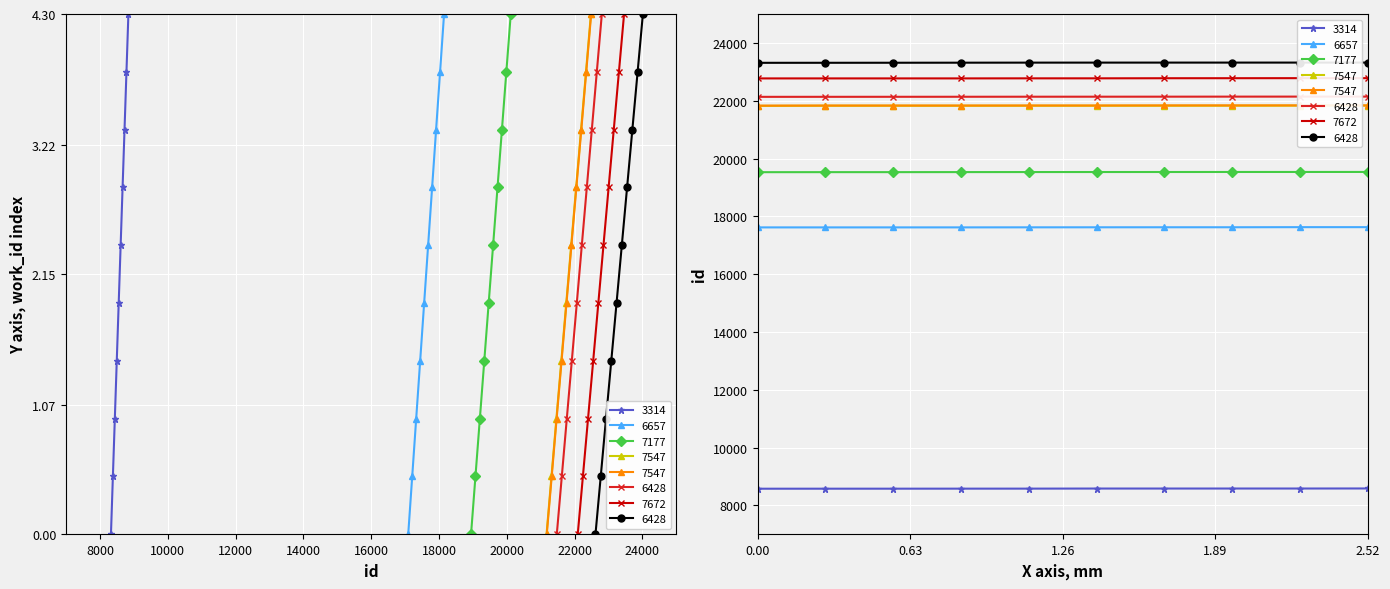

At which label does the data first exceed 21834?

6428